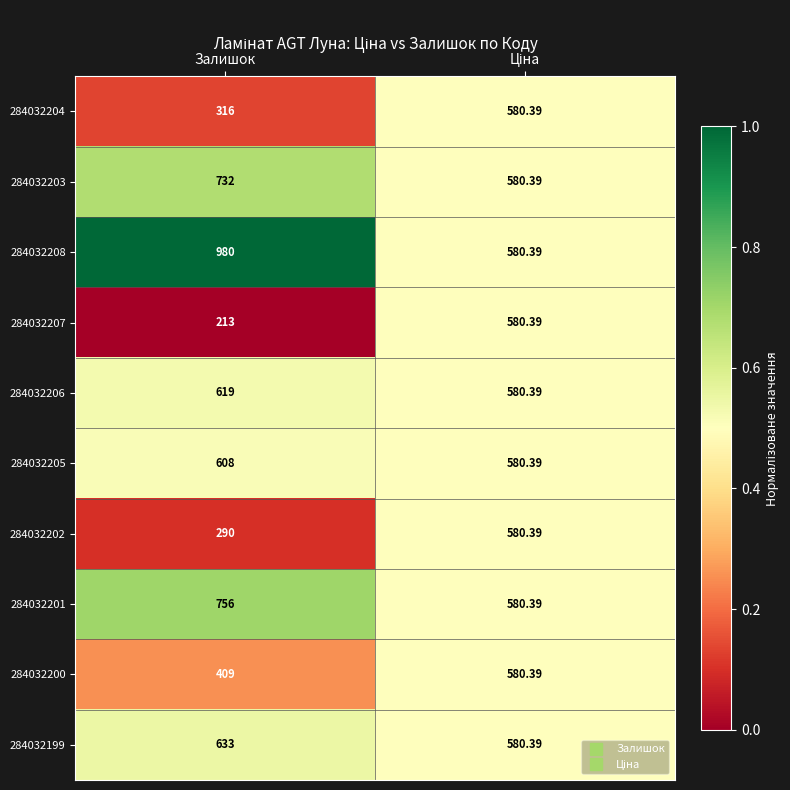

At which label is 284032204 closest to 448?

Залишок